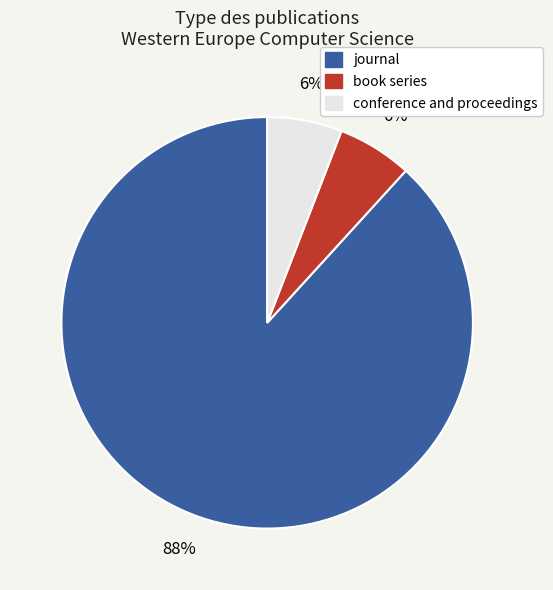

Do conference and proceedings and journal together represent more than half of the pie?

Yes